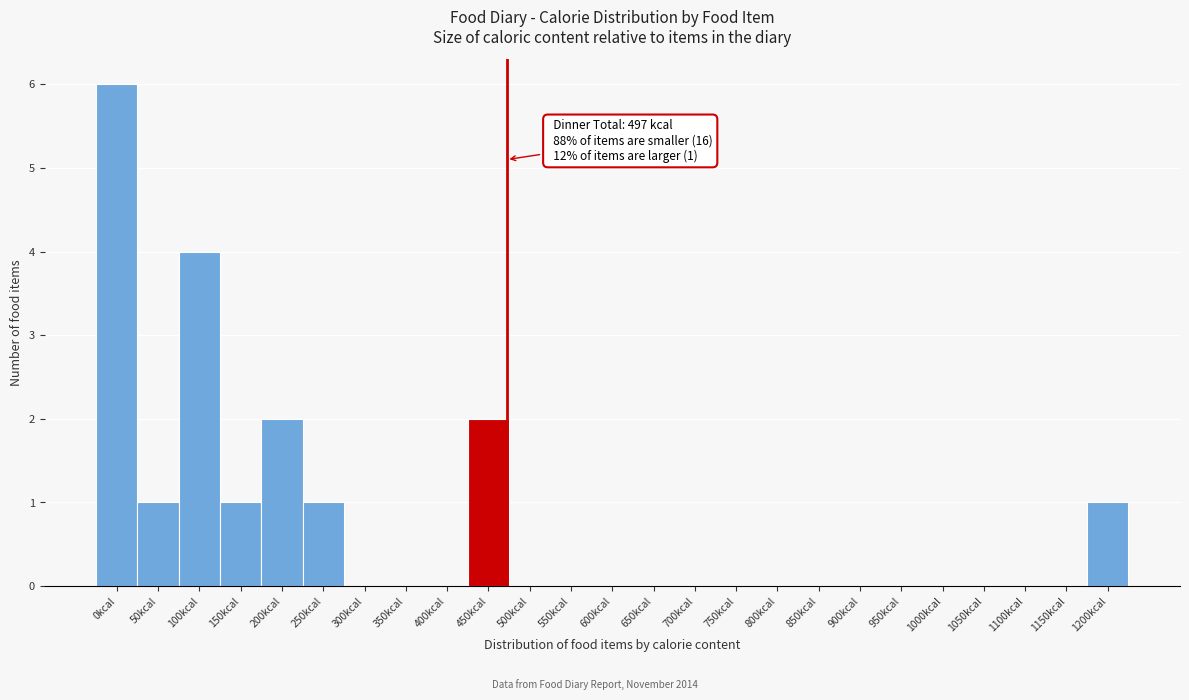

Reading left to right, what are all the values shown in this chart?

0kcal=6	50kcal=1	100kcal=4	150kcal=1	200kcal=2	250kcal=1	300kcal=0	350kcal=0	400kcal=0	450kcal=2	500kcal=0	550kcal=0	600kcal=0	650kcal=0	700kcal=0	750kcal=0	800kcal=0	850kcal=0	900kcal=0	950kcal=0	1000kcal=0	1050kcal=0	1100kcal=0	1150kcal=0	1200kcal=1